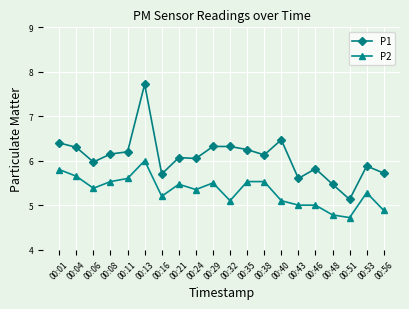

What is the total value across all series at 00:01?

12.2